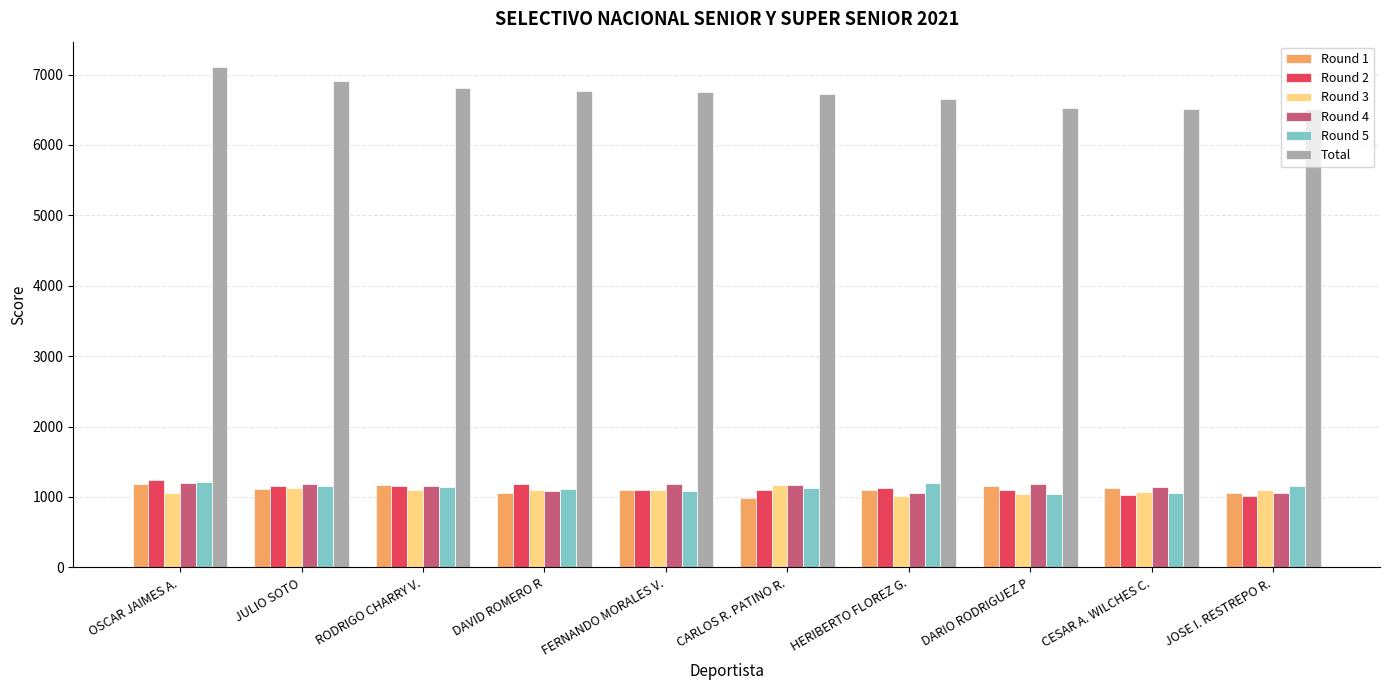

What is the value of the Round 1 bar at the 7th from the left?

1106